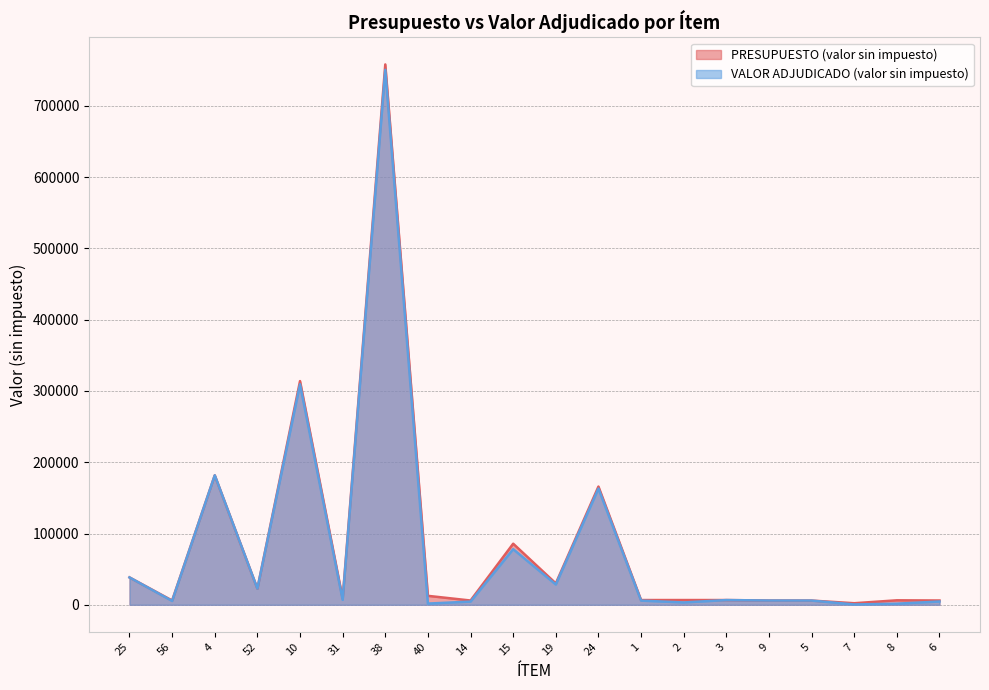

The value of VALOR ADJUDICADO (valor sin impuesto) at 56 is 8137.8. True or false?

False